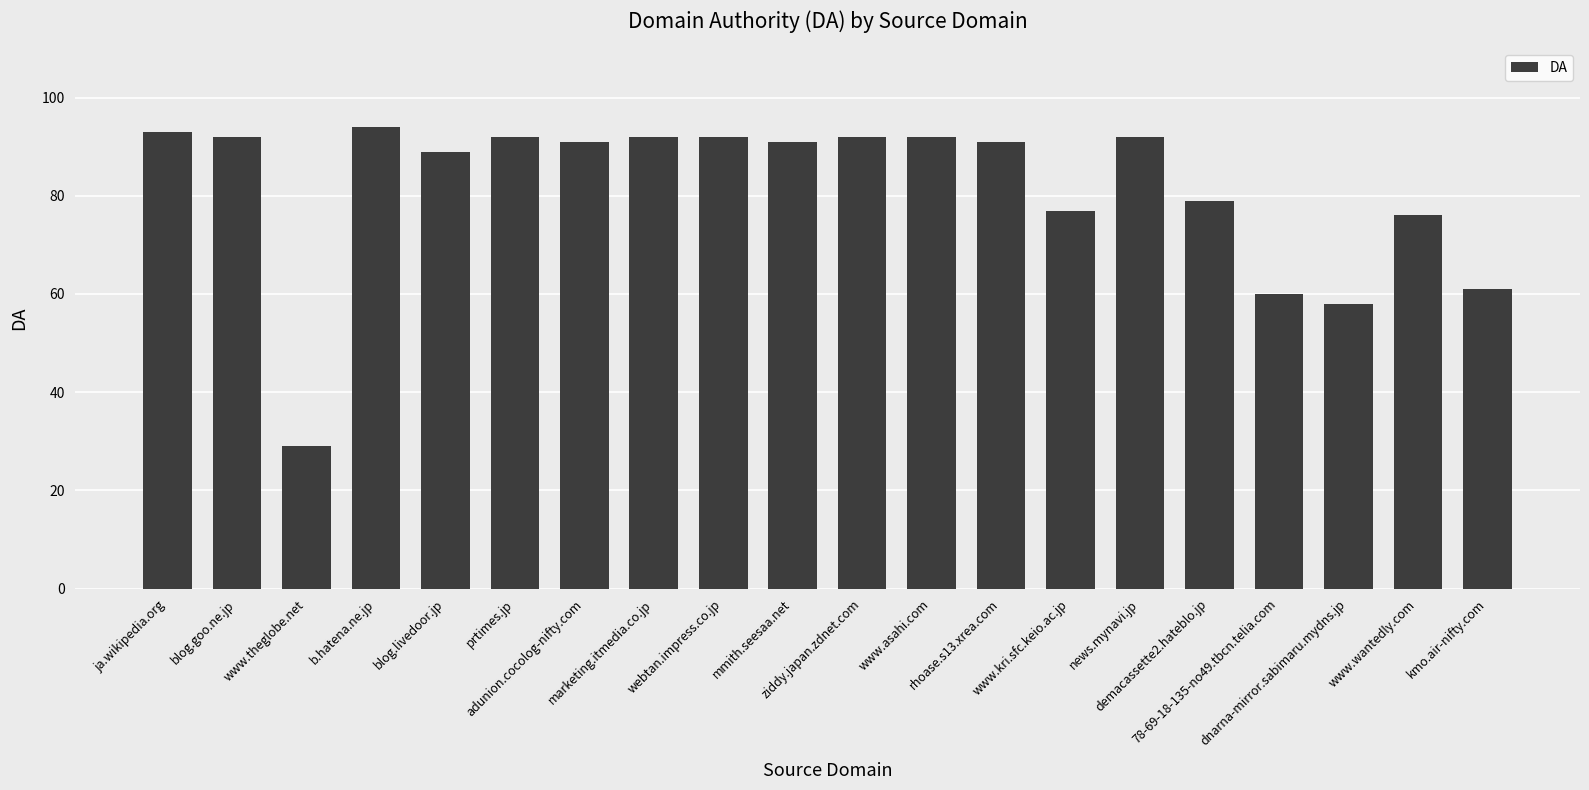

Does the chart contain stacked bars?

No